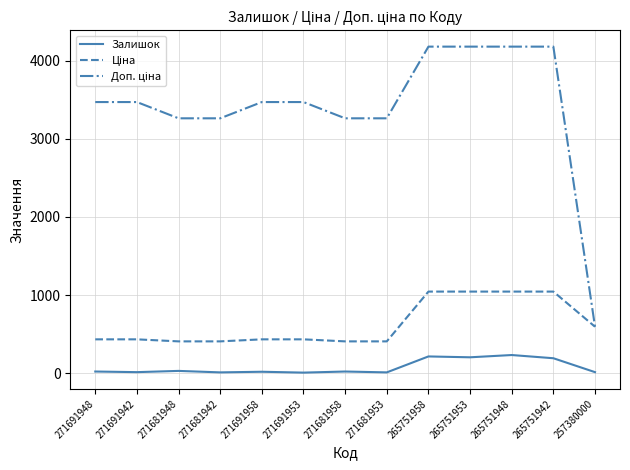

True or false: Залишок has a value of 11.0 at 271681942.

True